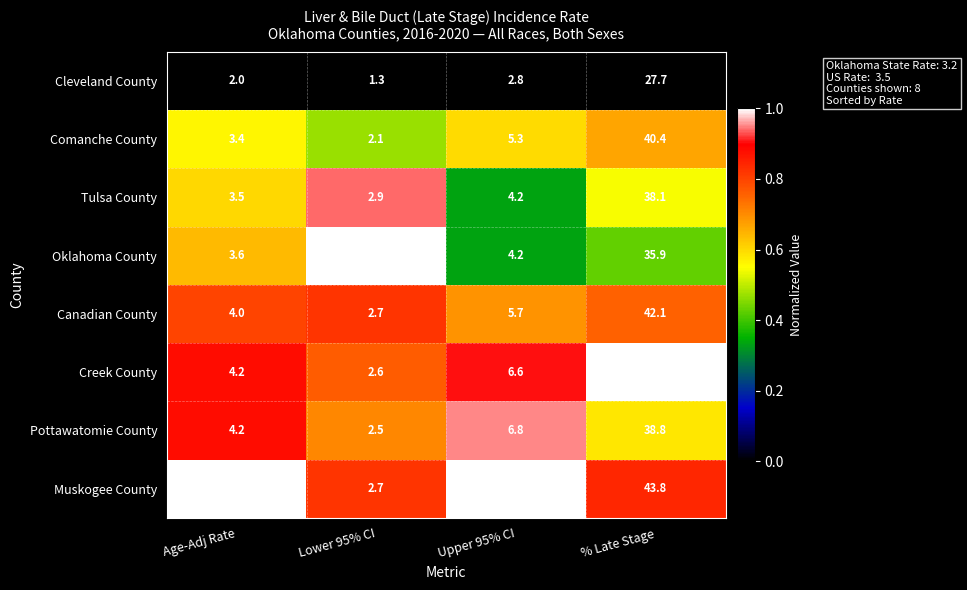

What is the sum of all Comanche County values?

51.2